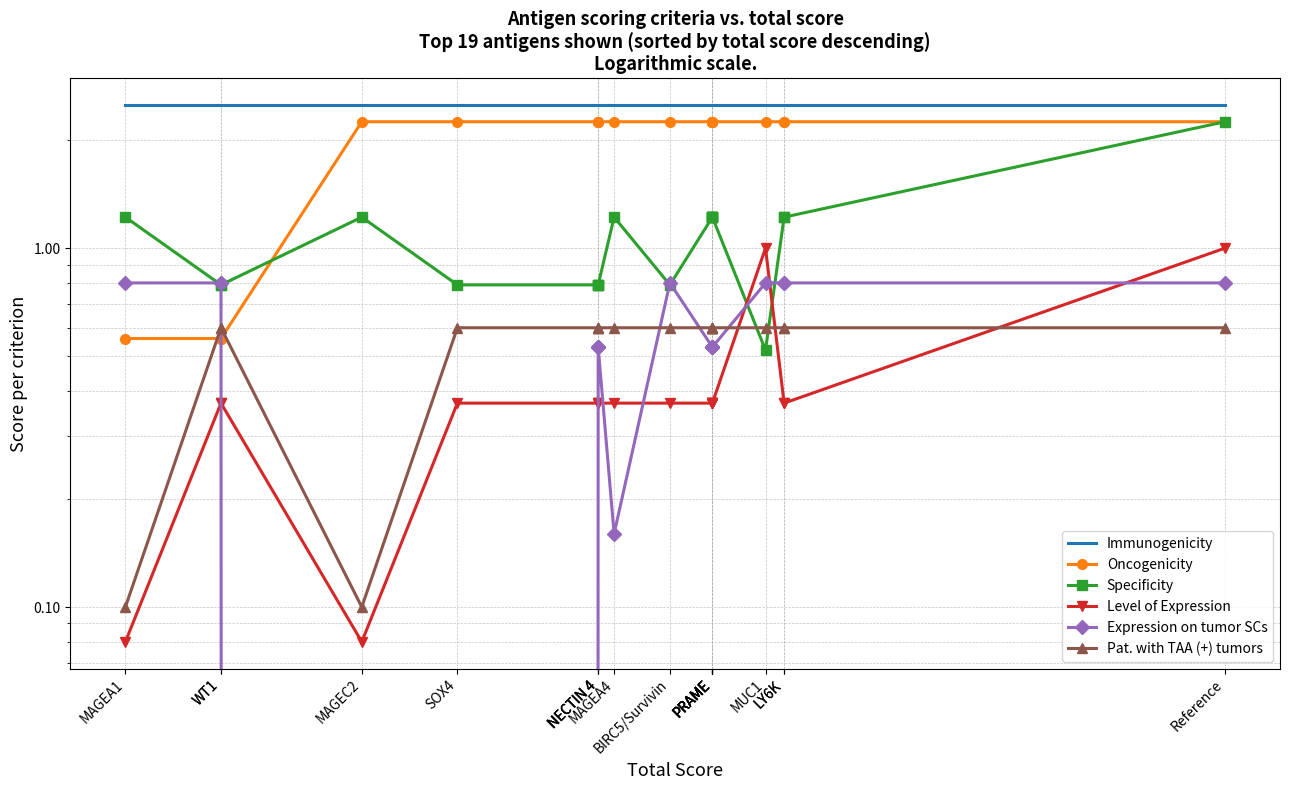

Rank the series by their maximum value, from lowest to highest.

Pat. with TAA (+) tumors, Expression on tumor SCs, Level of Expression, Oncogenicity, Specificity, Immunogenicity